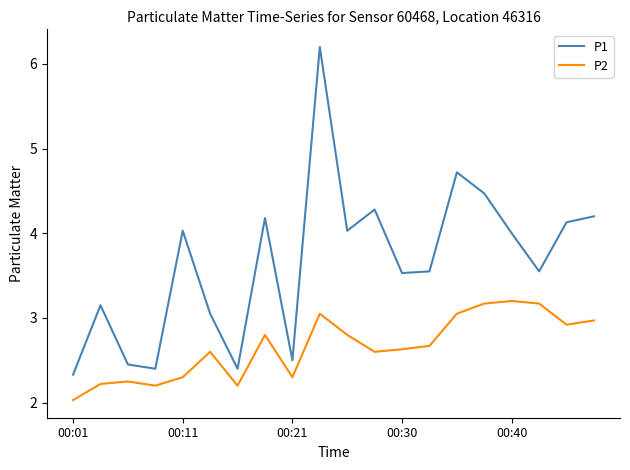

True or false: P2 and P1 cross at least once.

False